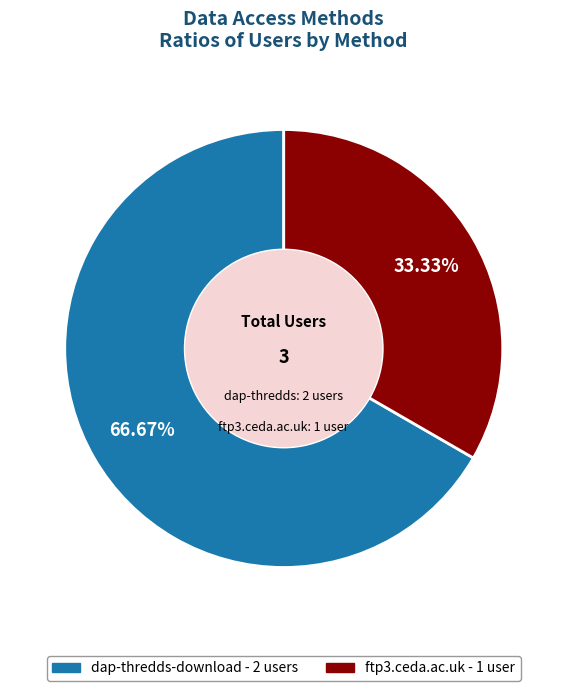

Is ftp3.ceda.ac.uk the majority of the pie?

No